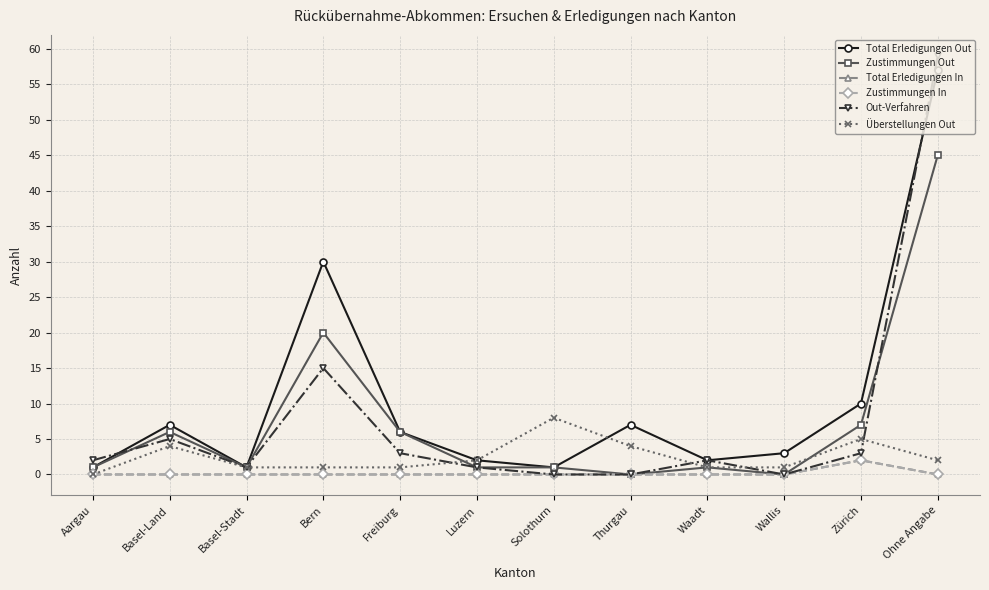

What is the spread (max minus min) of values at Wallis?

3